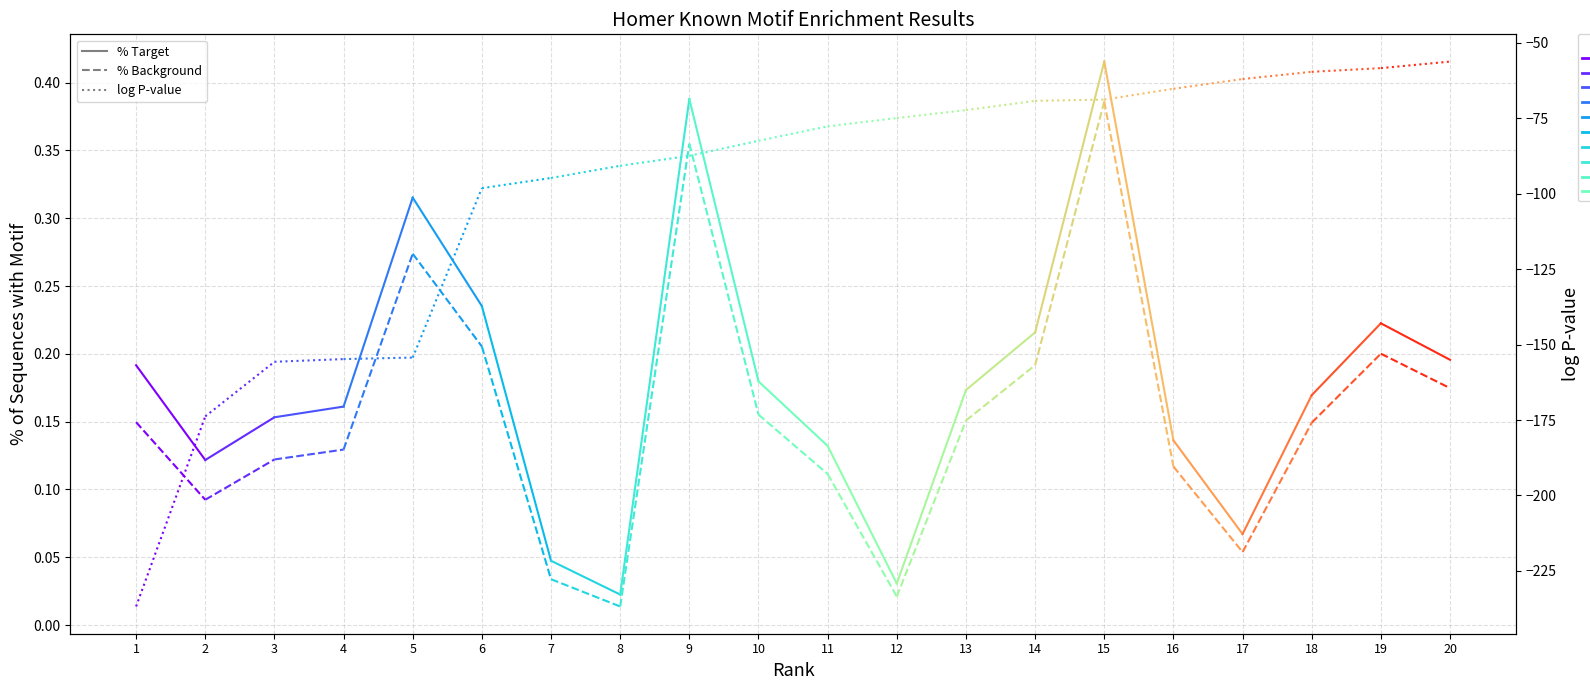

At which category is the sum across all series the highest?

2